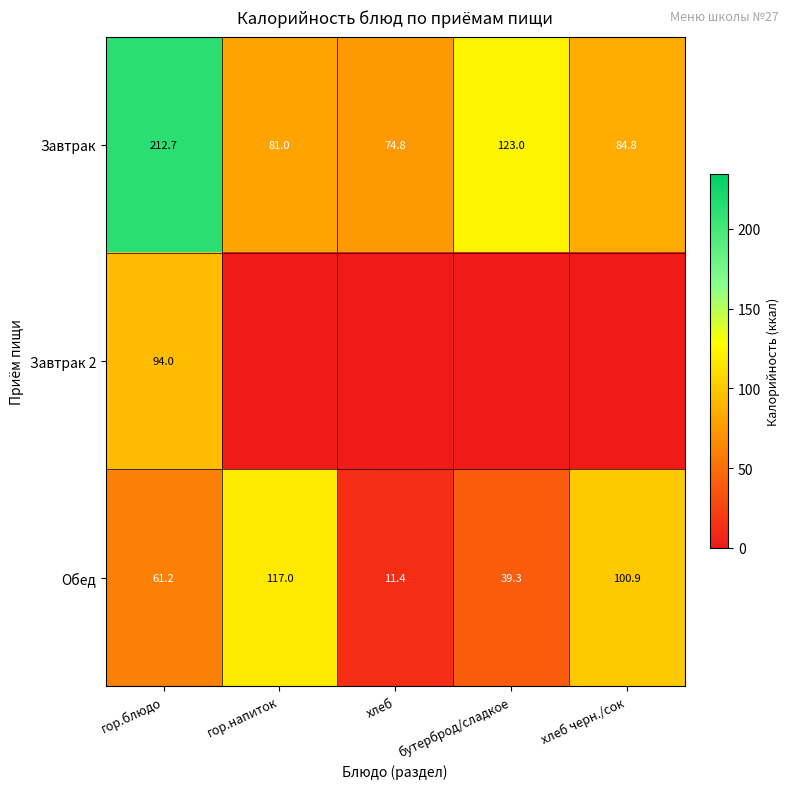

What value does the Завтрак series have at бутерброд/сладкое?

123.0